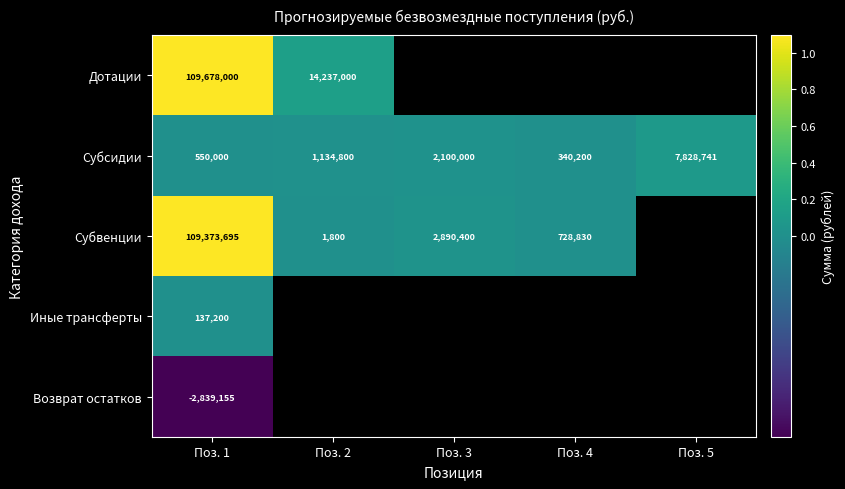

Which has a higher value, Поз. 2 or Поз. 3?

Поз. 3